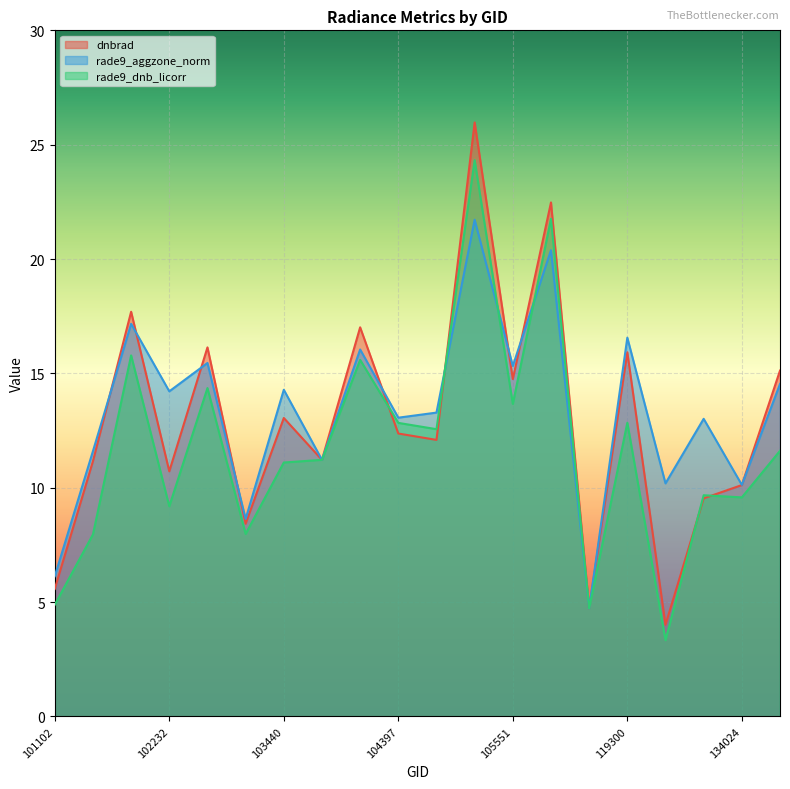

Does the chart display data point markers on the line(s)?

No